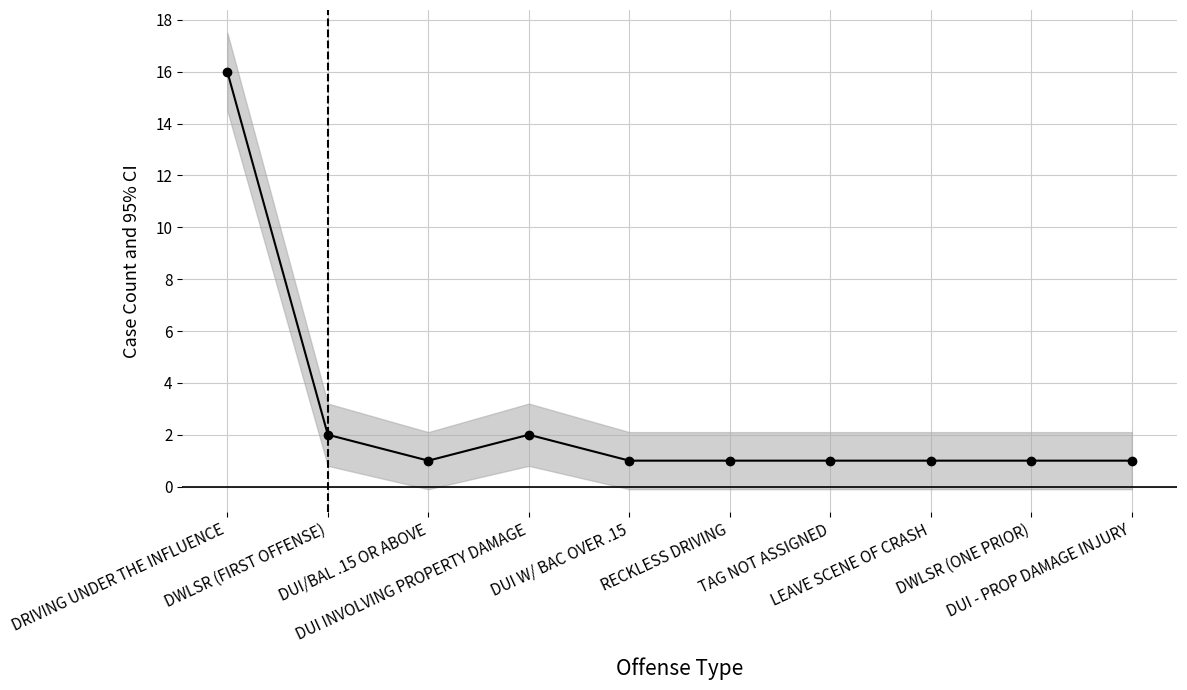

What is the difference between the maximum and minimum values?

15